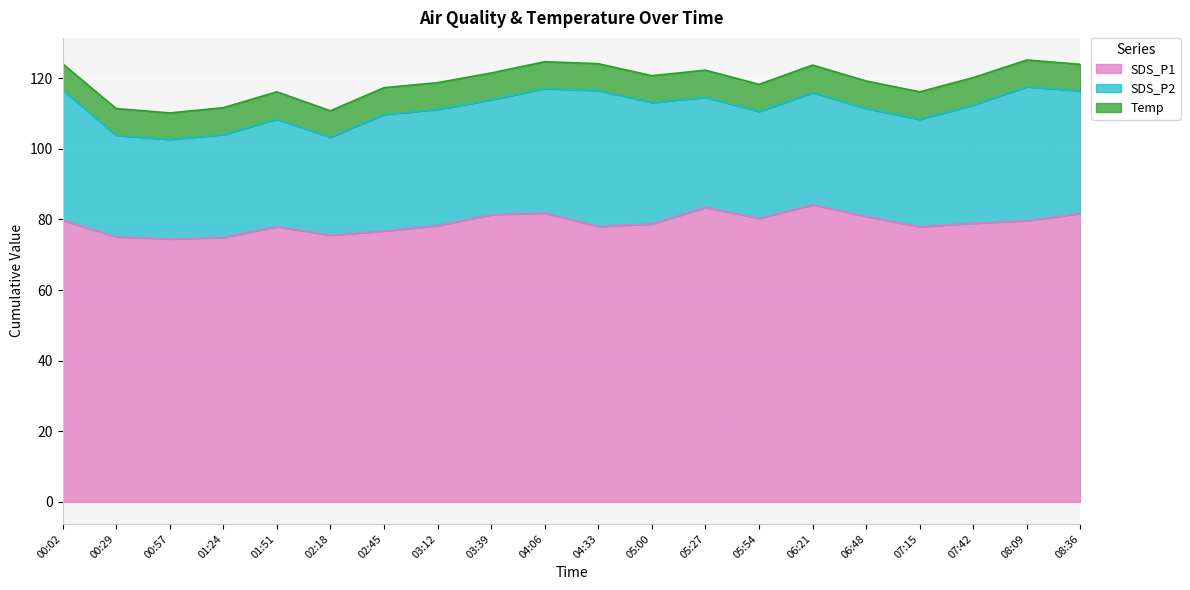

Which series has the widest spread of values?

SDS_P2